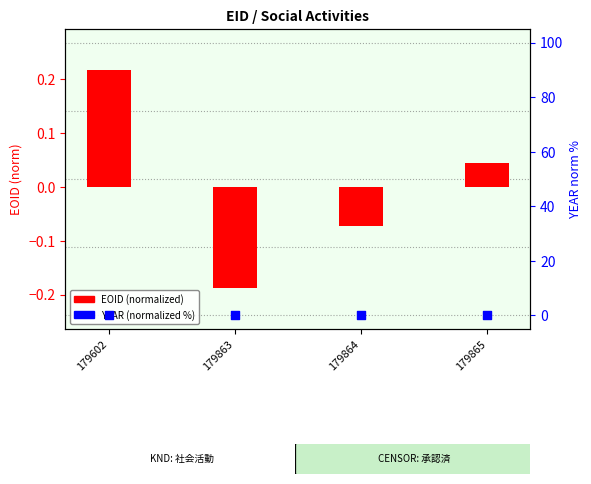

Which series has the largest Y range (max minus min)?

EOID (normalized)